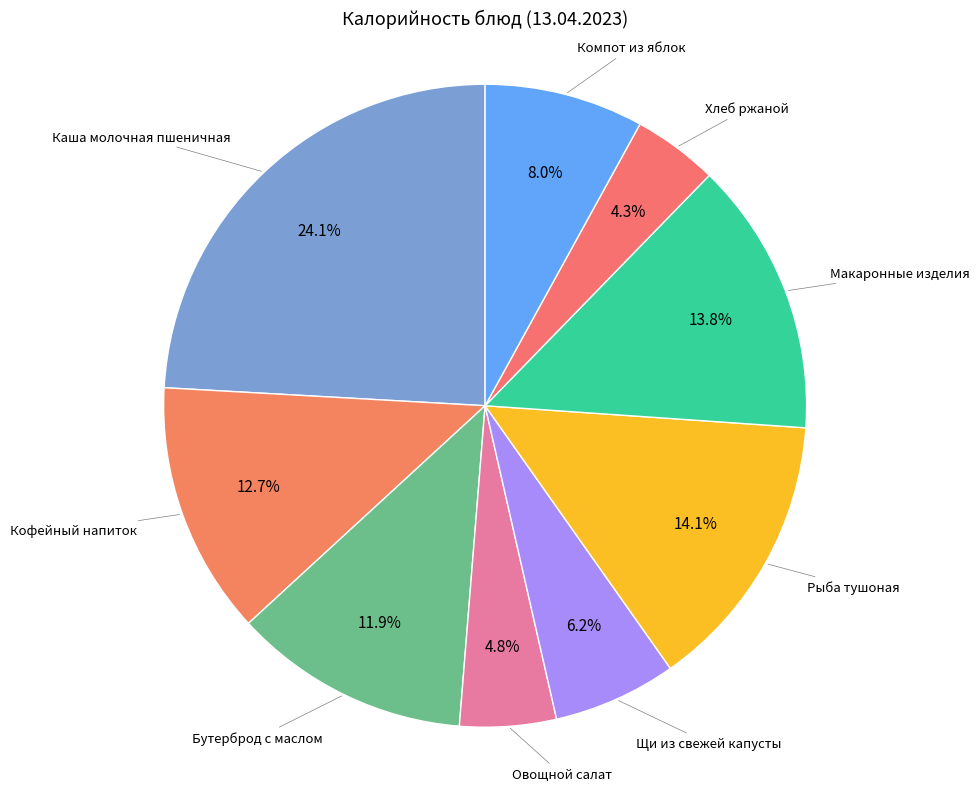

How many slices are in this pie chart?

9